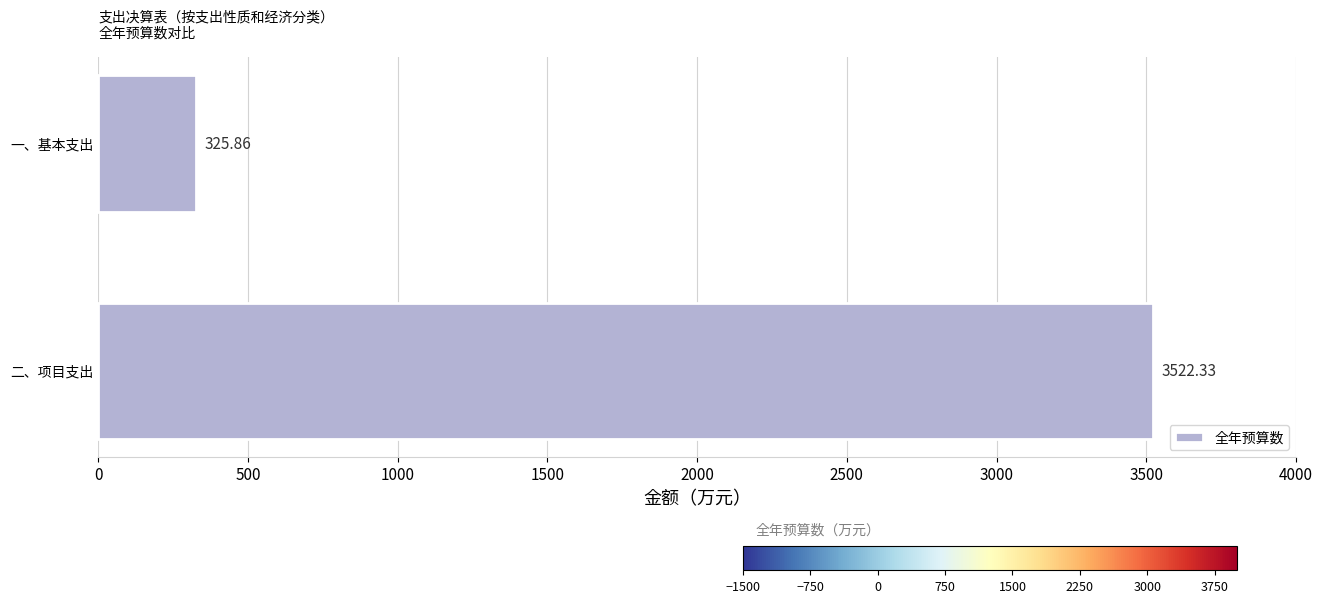

How many bars are there in total?

2